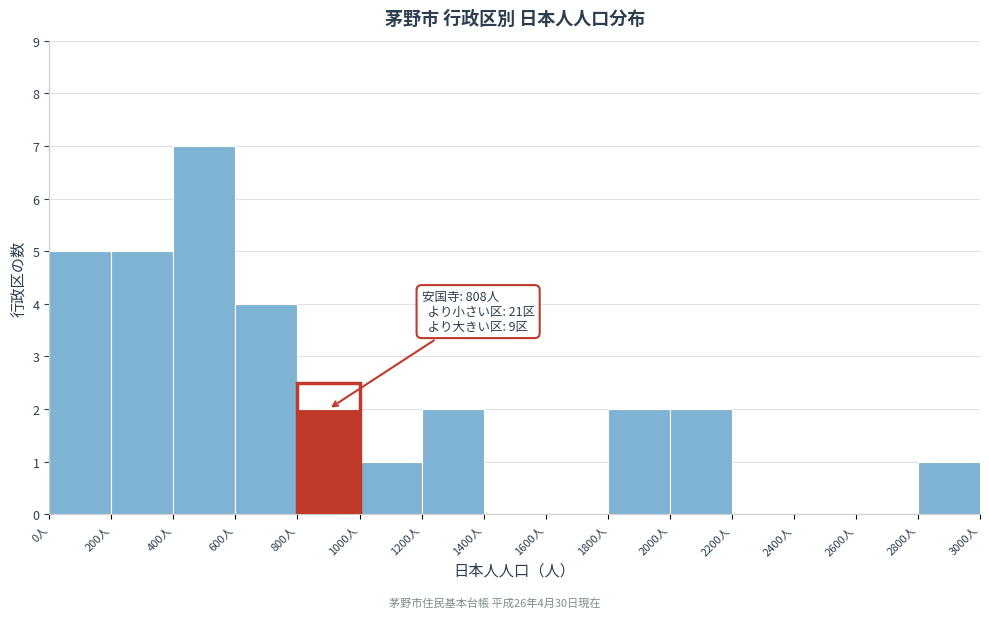

Over which range of the x-axis is the bar tallest?

400 to 600